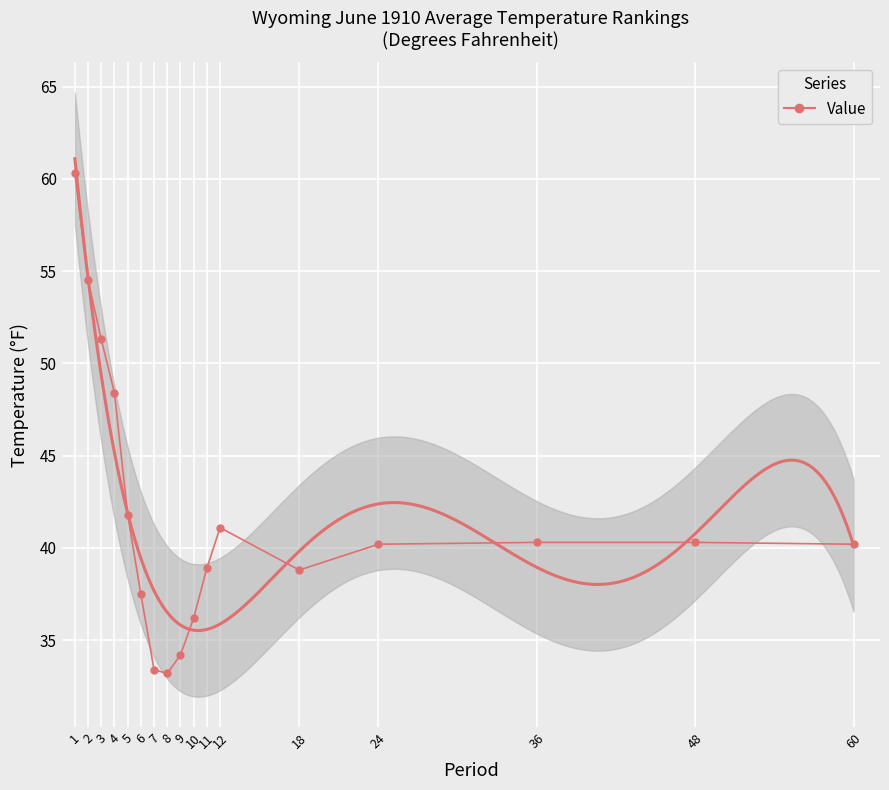

Reading left to right, what are all the values shown in this chart?

60.3	54.5	51.3	48.4	41.8	37.5	33.4	33.2	34.2	36.2	38.9	41.1	38.8	40.2	40.3	40.3	40.2